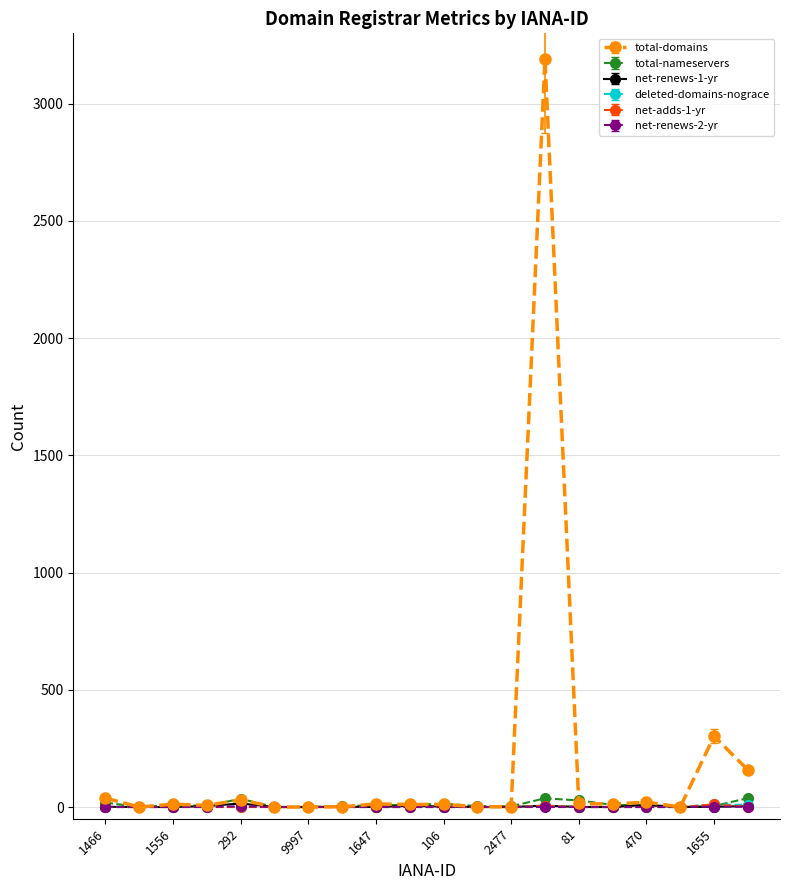

Which series has the widest spread of values?

total-domains